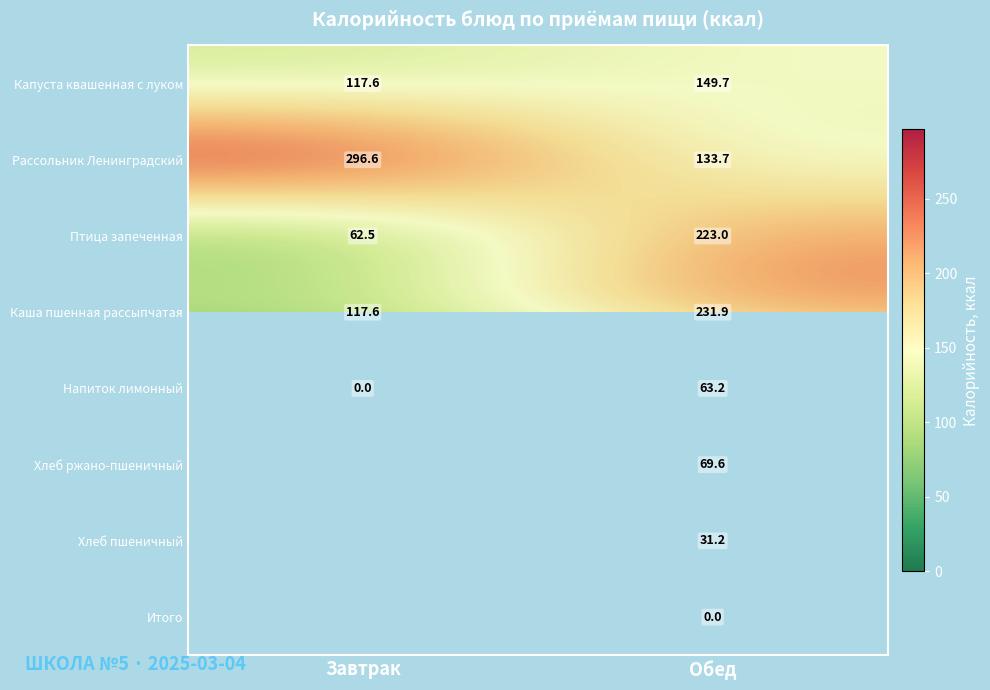

How many data points in Каша пшенная рассыпчатая are above 231?

1